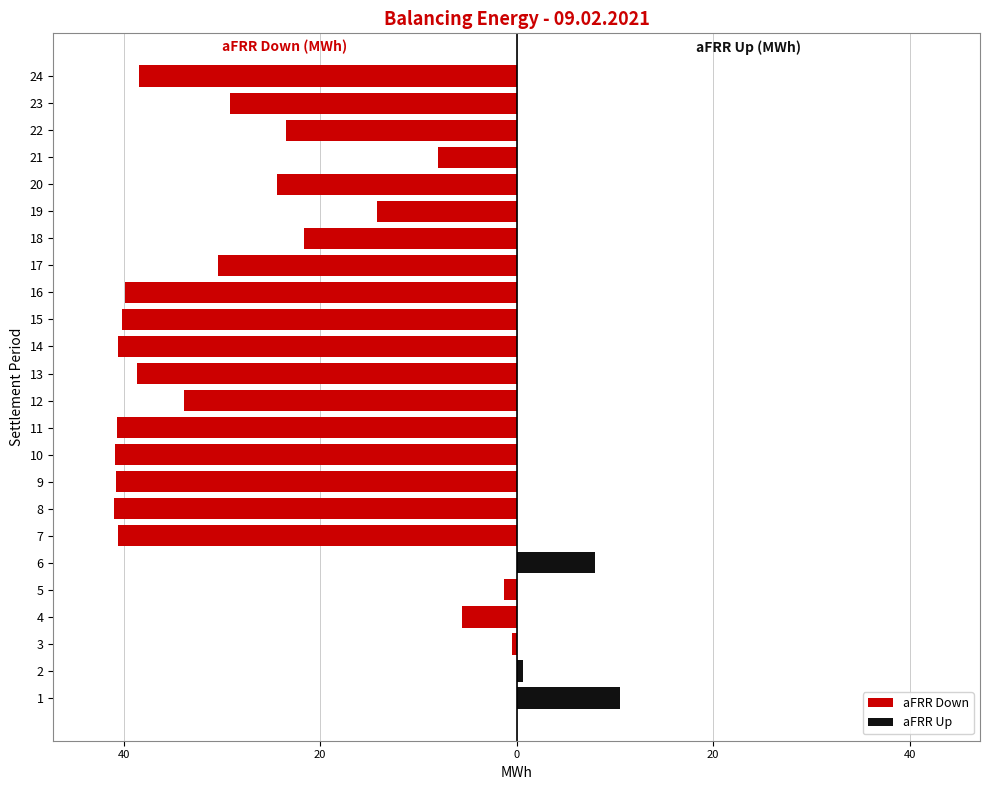

Which series has the largest range (max minus min)?

aFRR Down